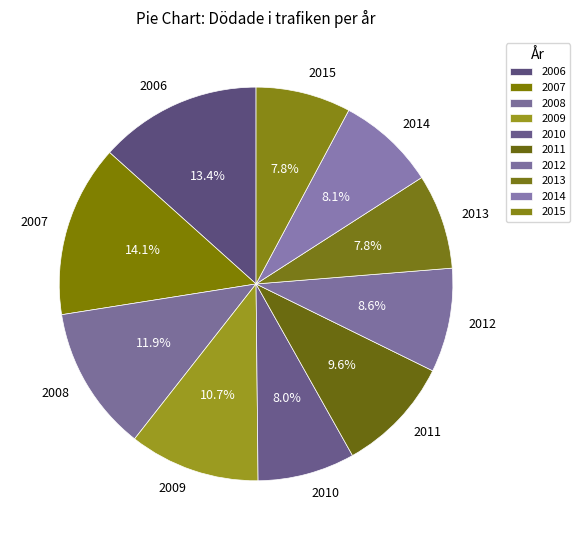

Is the sum of 2012 and 2011 greater than half?

No